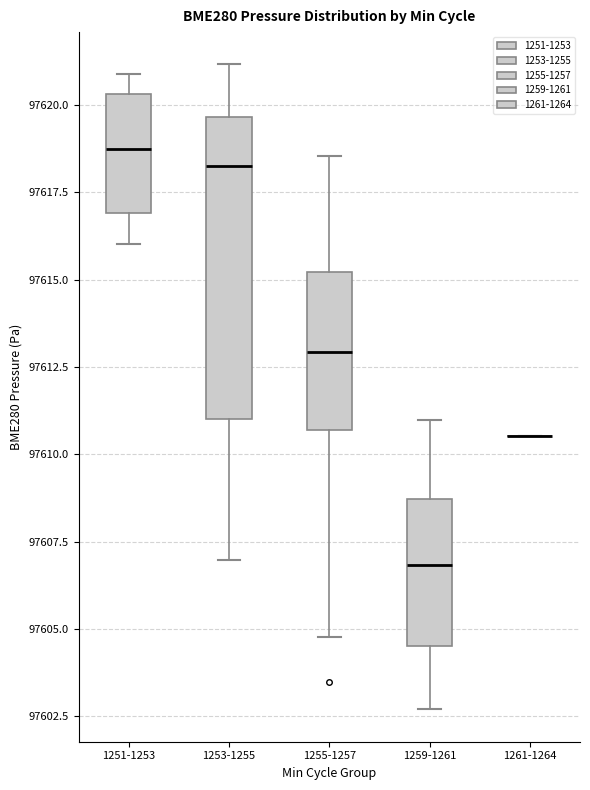

Reading left to right, transcribe this box plot: for each box, give where its median line is, the range the box spans, and where its two whiskers end, as read against the y-axis. The values are not printed on the chart, so give them approximately, as read against the axis.

1251-1253: median 97619.0, box 97617.0 to 97620.5, whiskers 97616.0 to 97621.0
1253-1255: median 97618.5, box 97611.0 to 97619.5, whiskers 97607.0 to 97621.0
1255-1257: median 97613.0, box 97610.5 to 97615.0, whiskers 97605.0 to 97618.5
1259-1261: median 97607.0, box 97604.5 to 97608.5, whiskers 97602.5 to 97611.0
1261-1264: box collapsed to a line at 97610.5, whiskers 97610.5 to 97610.5